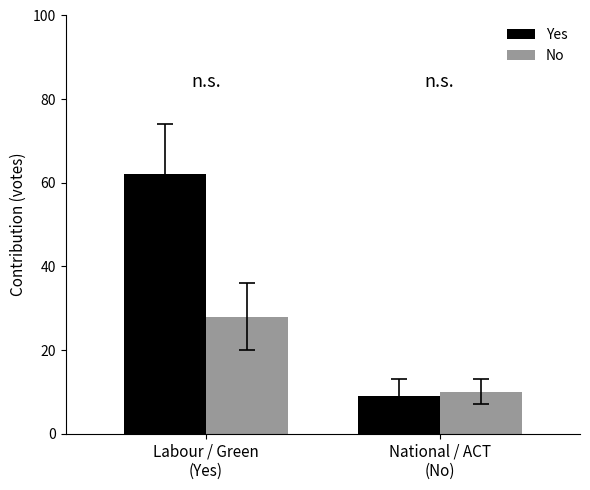

What is the difference between the No values at National / ACT
(No) and Labour / Green
(Yes)?

18